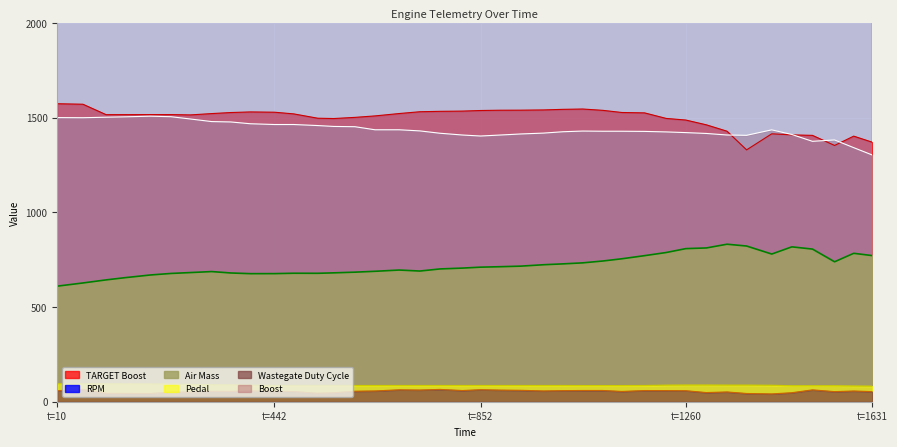

Reading left to right, transcribe all the data shown in this chart.

RPM Line: 4503.0	4625.0	4709.0	4802.5	4876.5	4940.5	5003.5	5054.0	5084.5	5066.5	5081.0	5117.0	5120.0	5179.5	5224.0	5309.0	5412.0	5515.0	5589.0	5651.0	5705.5	5732.0	5778.0	5828.5	5851.0	5904.5	5960.5	6089.5	6237.5	6363.0	6474.0	6488.5	6646.0	6602.0	6644.0	6733.5	6800.0	6697.5	6823.0	6811.5
TARGET Boost Line: 1572.7	1570.1	1515.1	1515.2	1515.5	1515.5	1513.8	1520.7	1526.2	1529.5	1528.0	1519.2	1496.2	1494.6	1500.7	1508.5	1521.0	1530.5	1532.6	1533.9	1537.0	1538.5	1538.8	1540.0	1543.1	1544.8	1537.8	1526.5	1524.5	1495.2	1486.7	1461.4	1427.7	1329.2	1414.0	1408.4	1405.7	1352.5	1401.7	1369.6
Boost Line: 1499.5	1498.9	1501.6	1503.6	1507.0	1504.3	1492.1	1478.6	1476.6	1467.1	1463.0	1463.0	1457.6	1452.9	1451.5	1435.3	1435.3	1429.4	1417.0	1407.6	1402.3	1407.6	1413.2	1417.7	1424.9	1428.5	1427.6	1427.6	1426.7	1424.0	1420.4	1415.9	1407.7	1405.9	1434.8	1410.5	1374.4	1381.6	1341.0	1302.2
Air Mass Line: 610.0	626.8	643.0	654.5	668.9	677.0	681.7	686.9	679.5	675.9	676.1	678.1	677.8	680.2	683.8	688.4	695.0	689.7	700.8	705.3	710.2	712.6	715.6	723.0	727.6	732.9	742.7	754.5	770.9	787.5	808.0	811.6	831.3	821.7	779.4	817.4	805.6	738.6	783.3	771.2
Pedal Line: 94.2	94.2	94.2	93.9	93.9	92.7	90.9	89.4	88.7	87.3	85.8	85.4	85.4	85.4	85.4	85.4	85.4	85.4	85.4	85.4	85.4	85.4	85.4	85.4	85.4	85.1	85.1	85.1	85.4	87.4	87.9	87.9	87.6	87.6	86.8	83.9	83.9	83.9	82.8	82.1
Wastegate Duty Cycle Line: 58.2	64.6	44.3	43.8	43.5	50.8	50.9	55.2	54.7	57.0	54.9	53.6	44.8	47.3	55.5	56.8	63.0	61.8	65.0	59.1	63.6	61.4	60.2	56.9	58.6	59.2	59.3	54.3	59.0	58.7	58.1	48.3	51.6	43.5	41.3	47.5	62.5	53.3	56.6	53.2